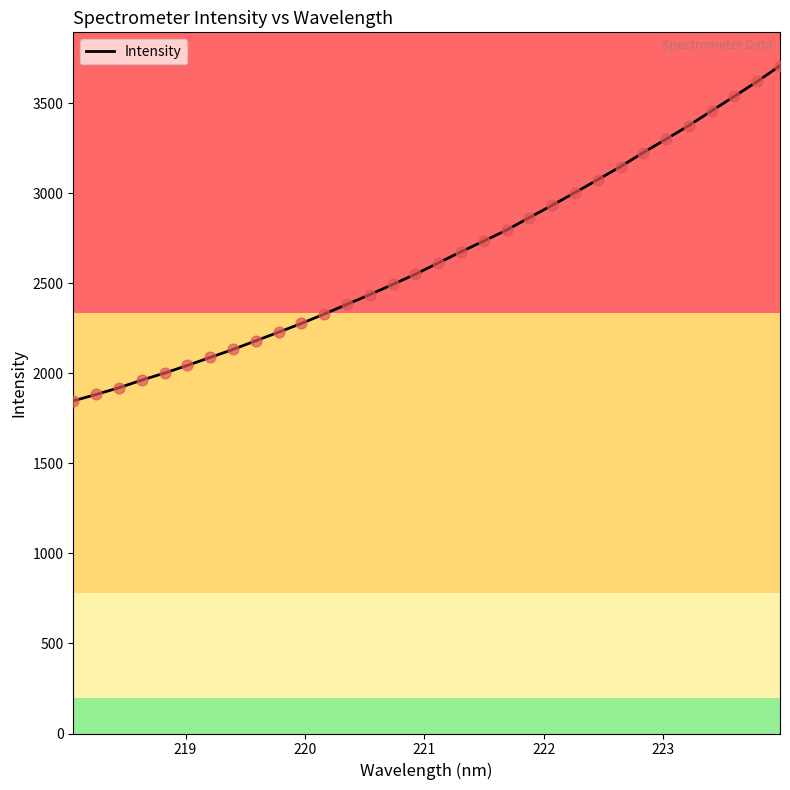

What is the difference between the maximum and minimum values?

1861.2